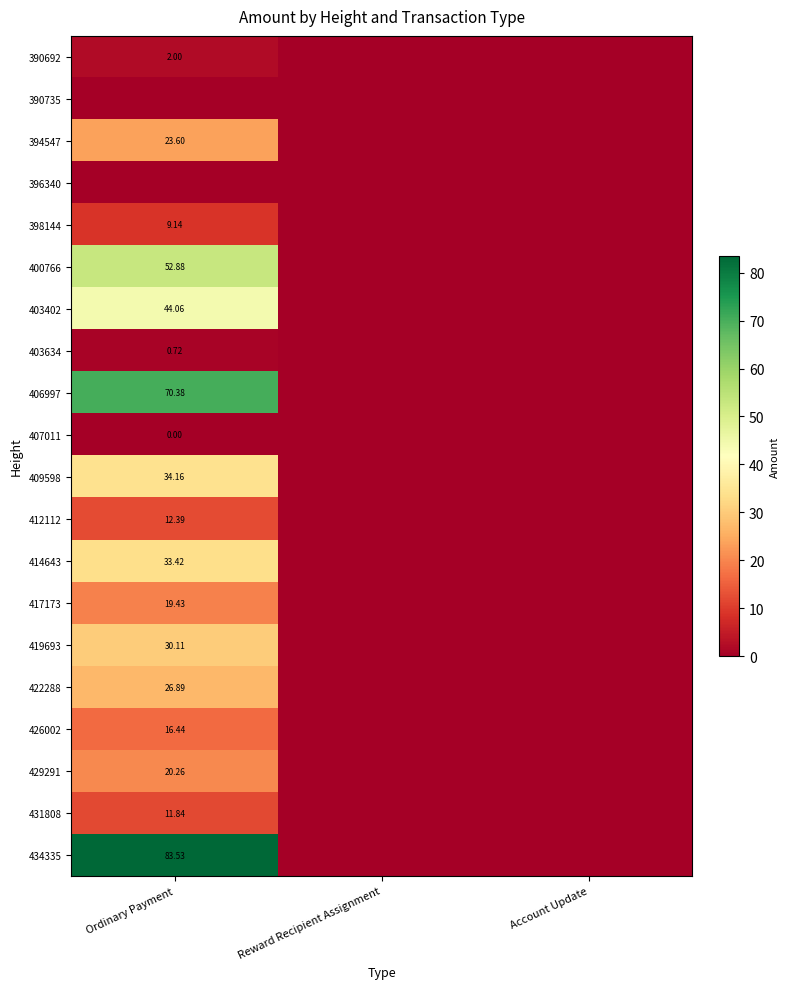

Is it true that 403402 equals 0.0 at Reward Recipient Assignment?

True